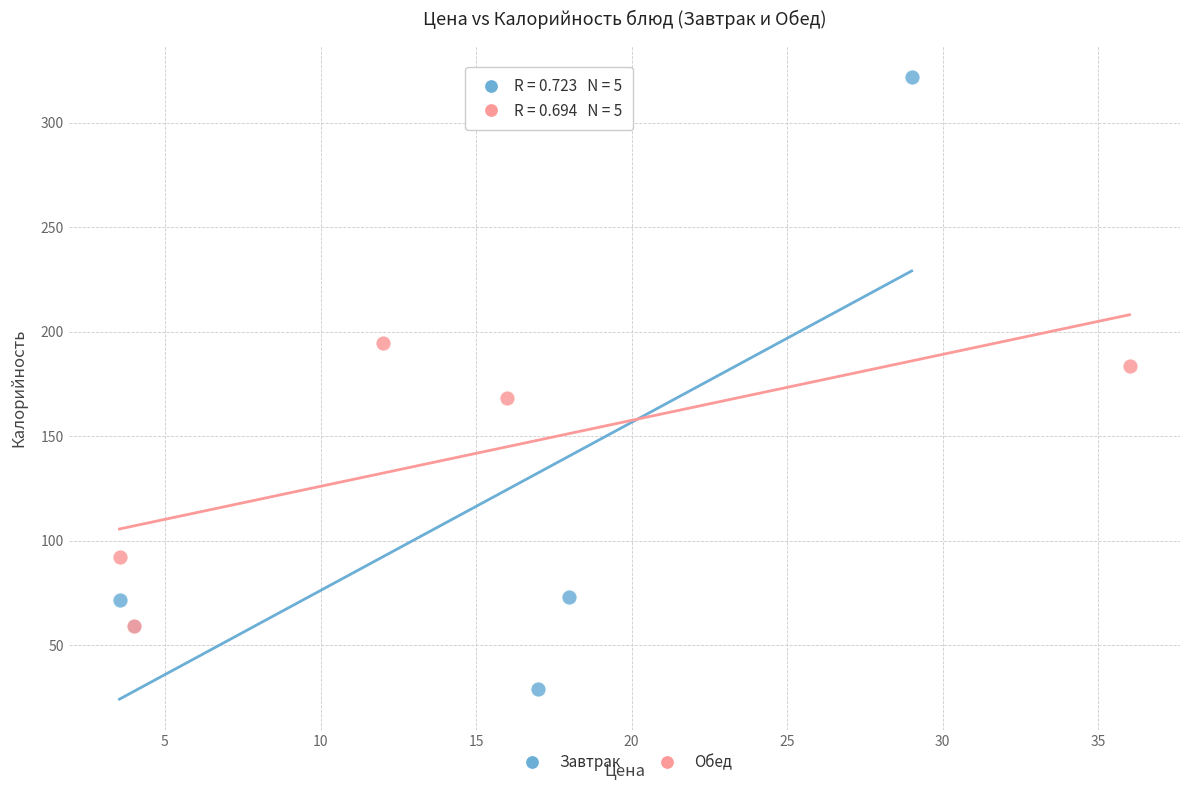

What are all the series names shown in the legend?

Завтрак, Обед